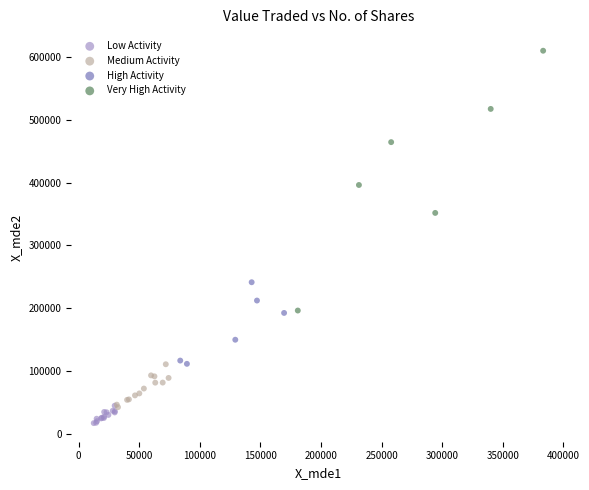

Which series contains the highest Y value?

Very High Activity